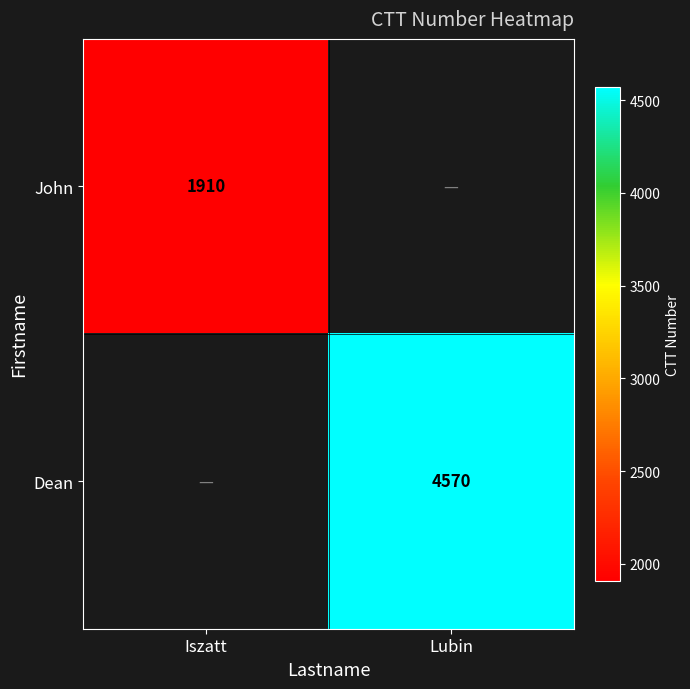

The John series shows 1269 at Iszatt. True or false?

False